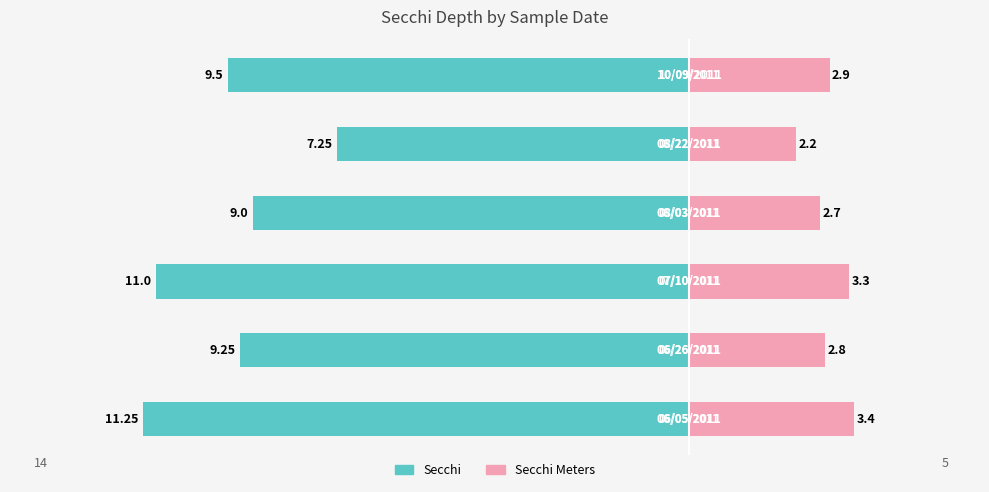

Which series has the widest spread of values?

Secchi